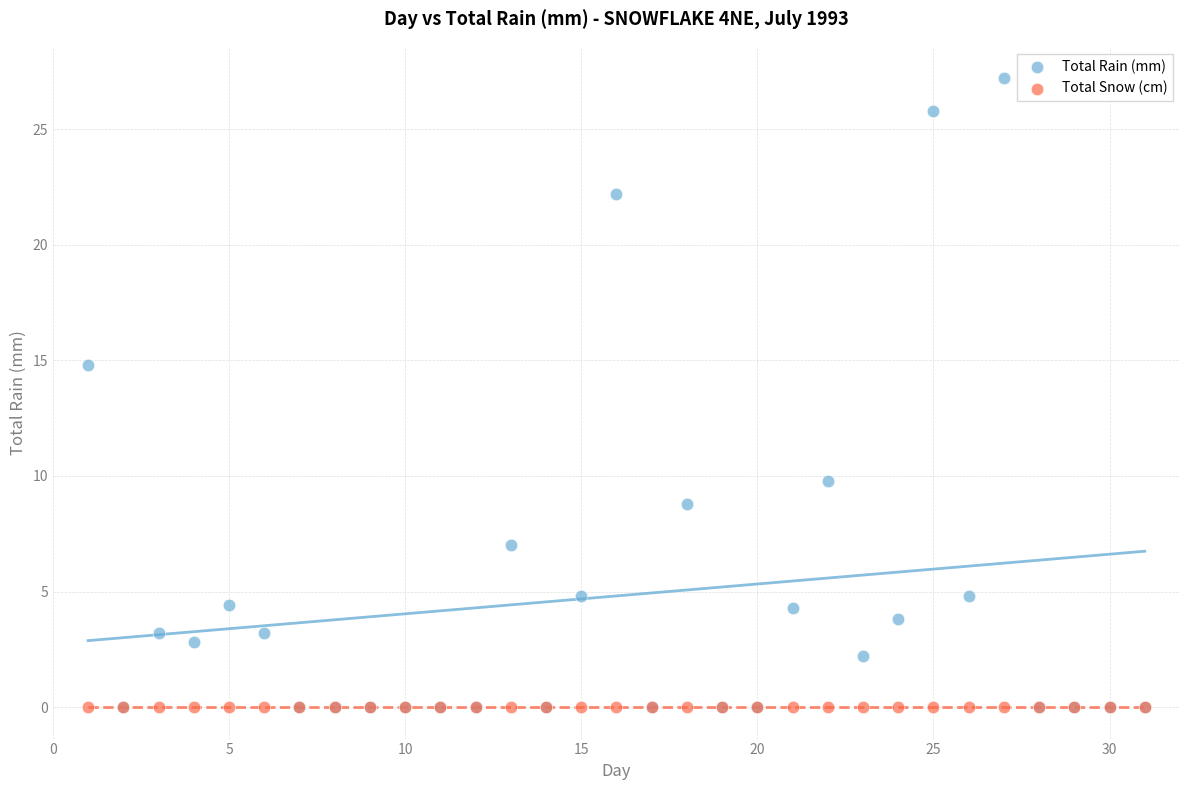

In the Total Rain (mm) series, what Y value is closest to 13?

14.8